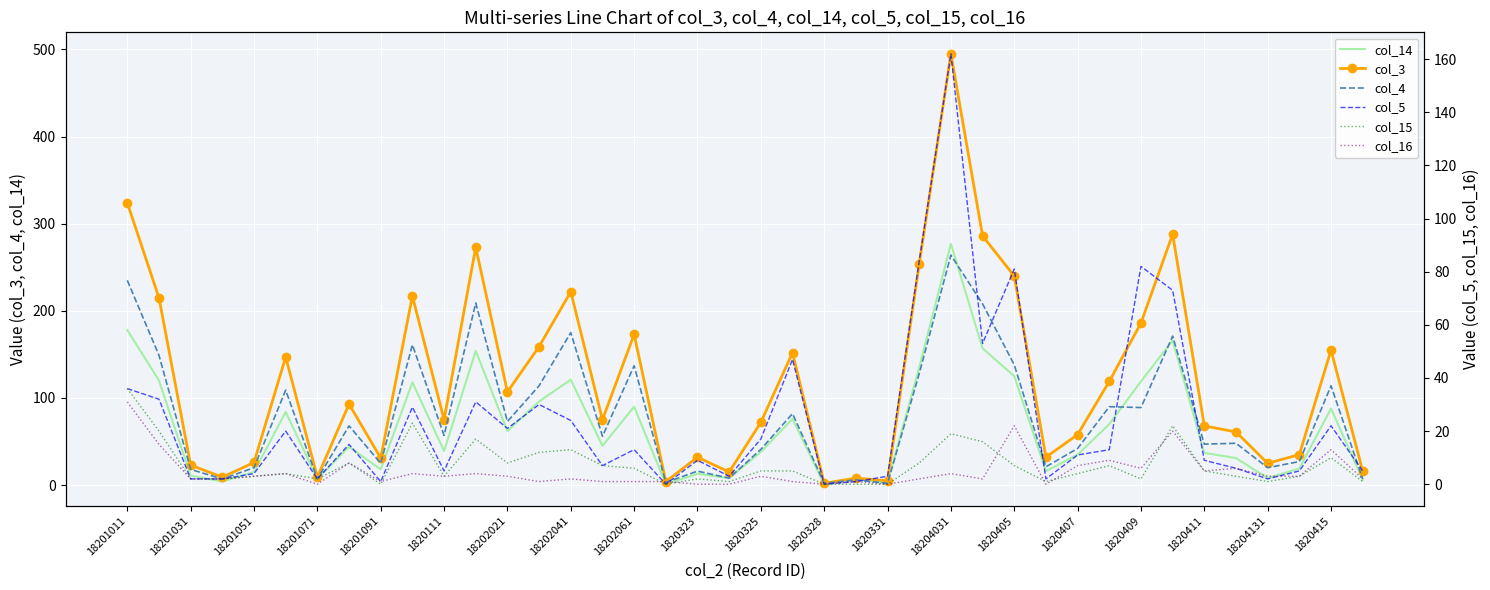

How many lines are shown in the chart?

6